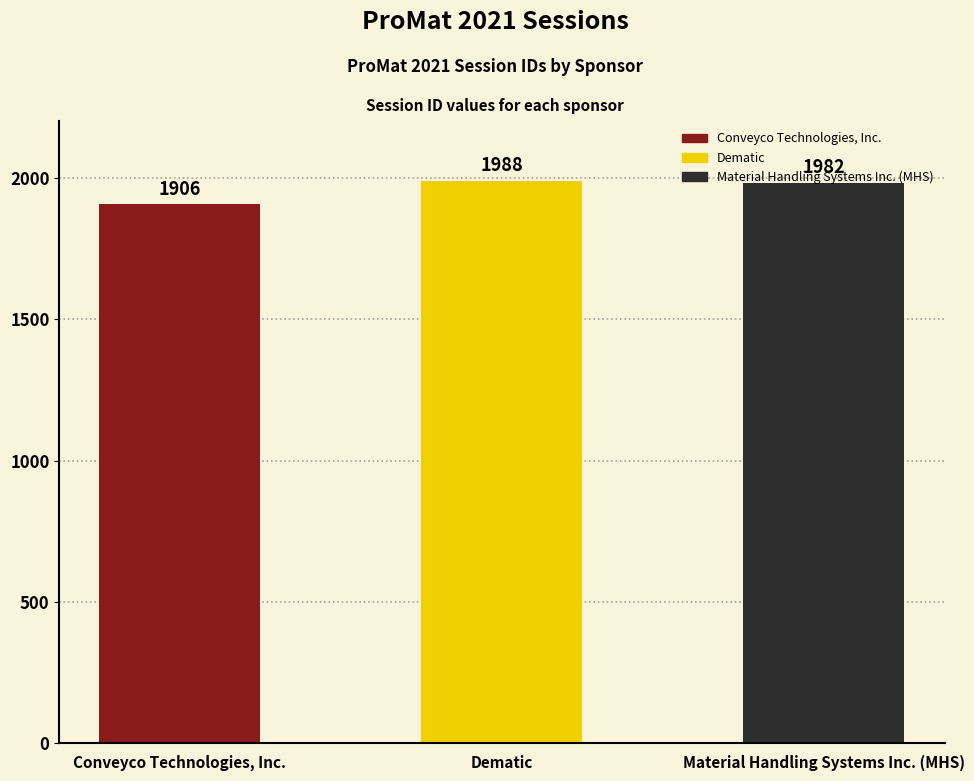

What position from the left is Material Handling Systems Inc. (MHS)?

3